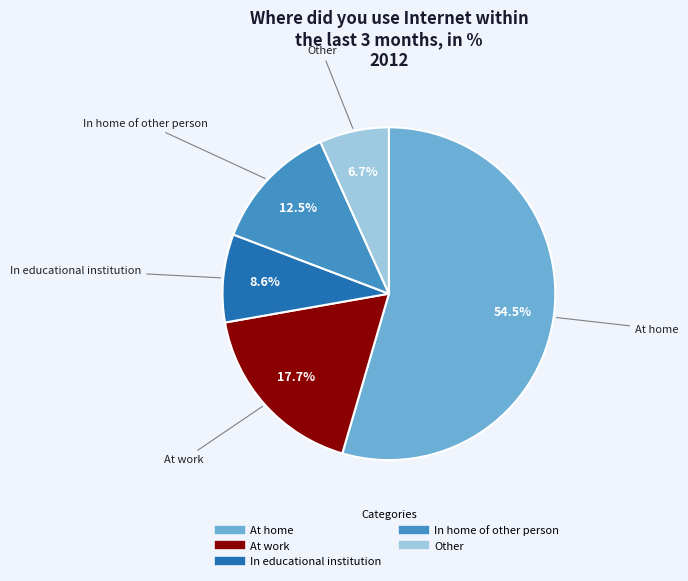

What is the ratio of the value at In educational institution to the value at Other?

1.3